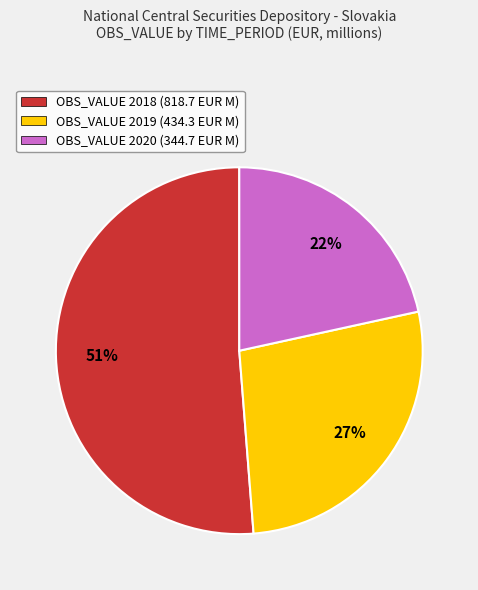

Which category accounts for the majority?

OBS_VALUE 2018 (818.7 EUR M)